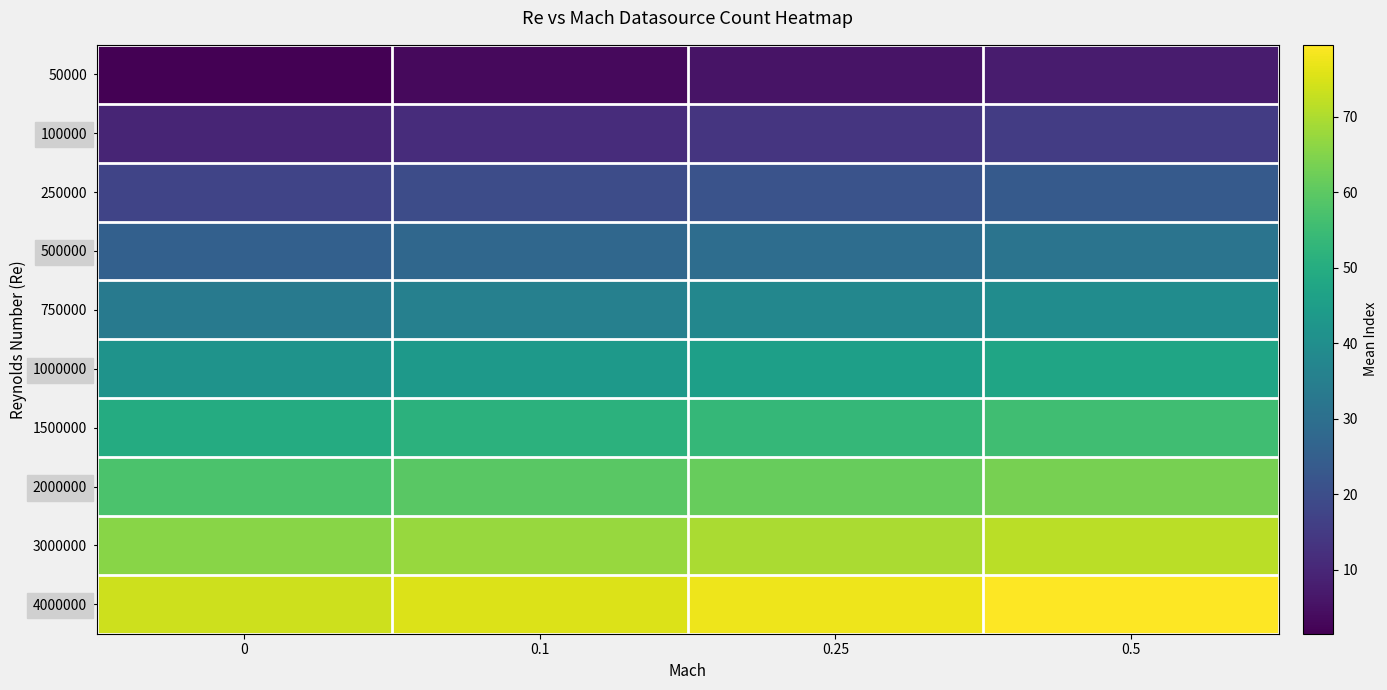

What is the spread (max minus min) of values at 0.1?

72.0